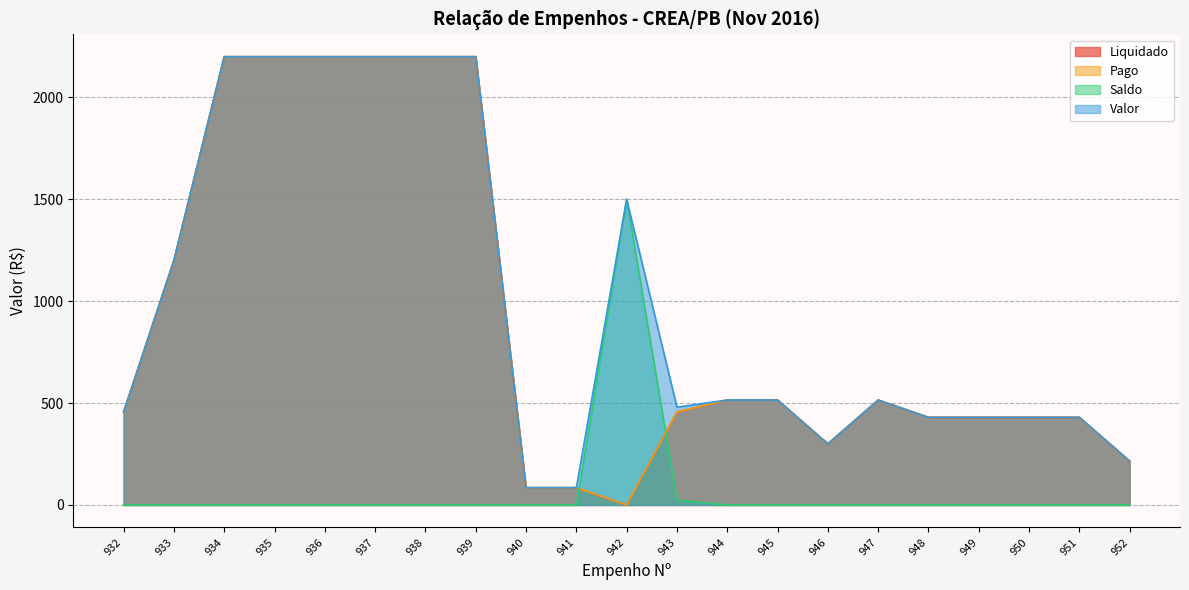

True or false: Liquidado has a value of 2200.0 at 935.

True